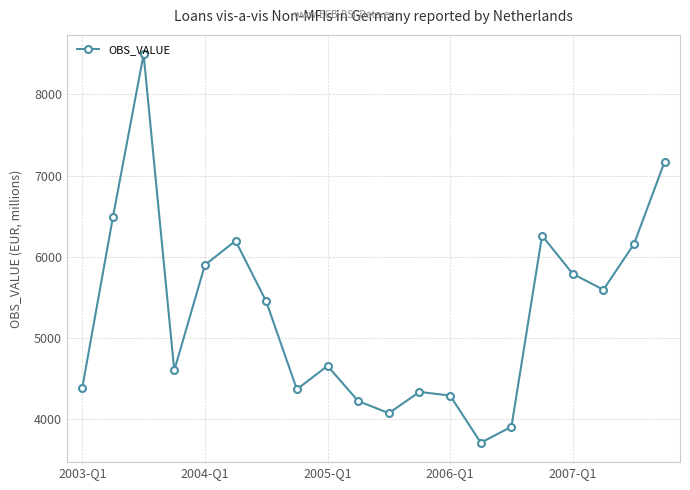

What is the minimum value shown in the chart?

3713